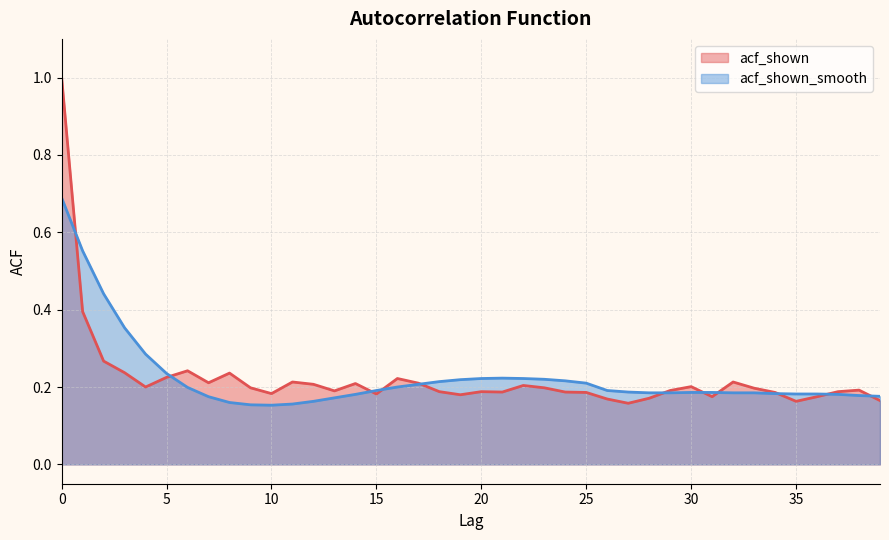

How many acf_shown values are between 0 and 1?

40